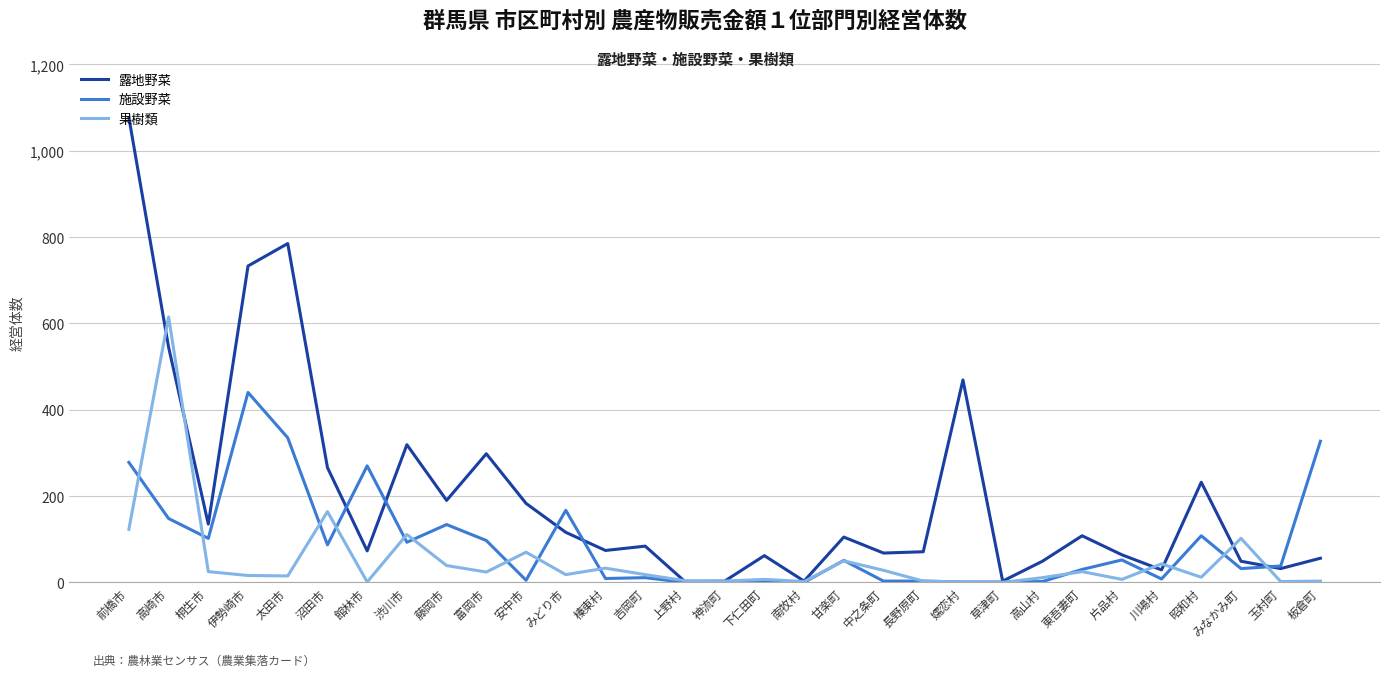

Between which two adjacent categories do 施設野菜 and 露地野菜 first intersect?

沼田市 and 館林市